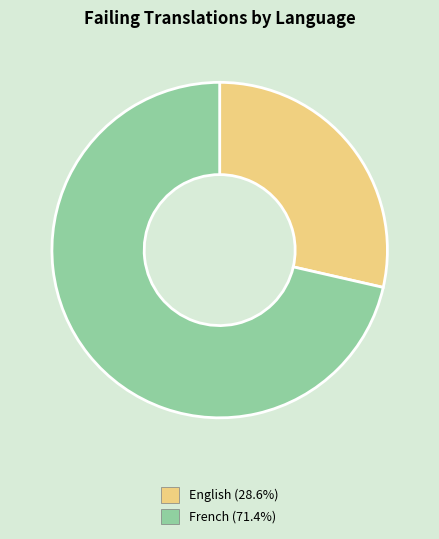

Is there any slice that represents more than half of the pie?

Yes